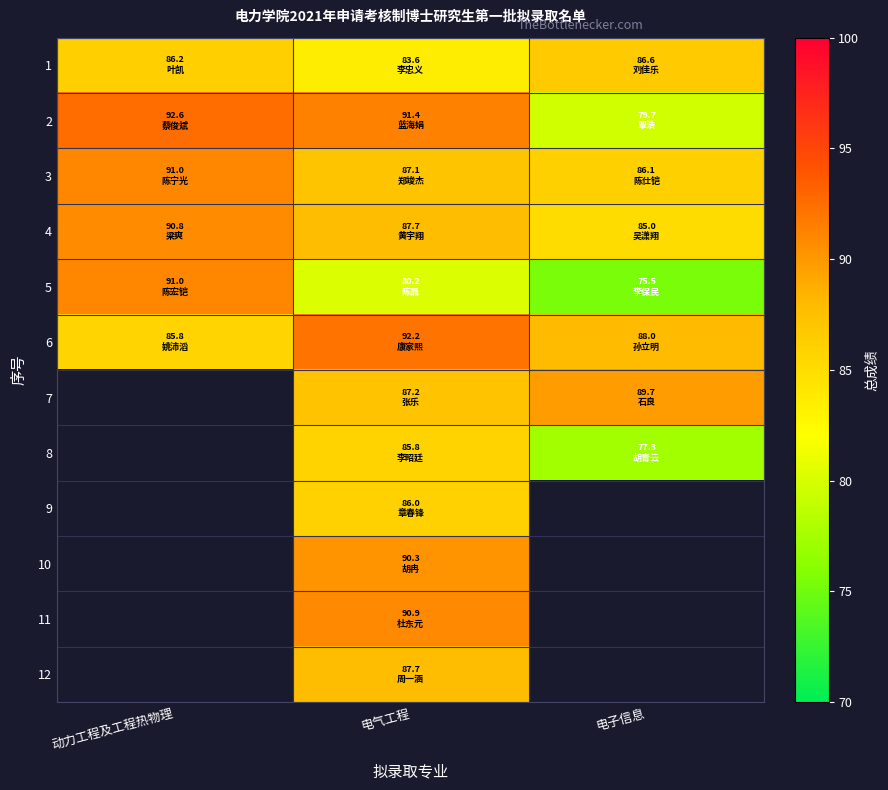

What is the greatest value displayed?

92.6